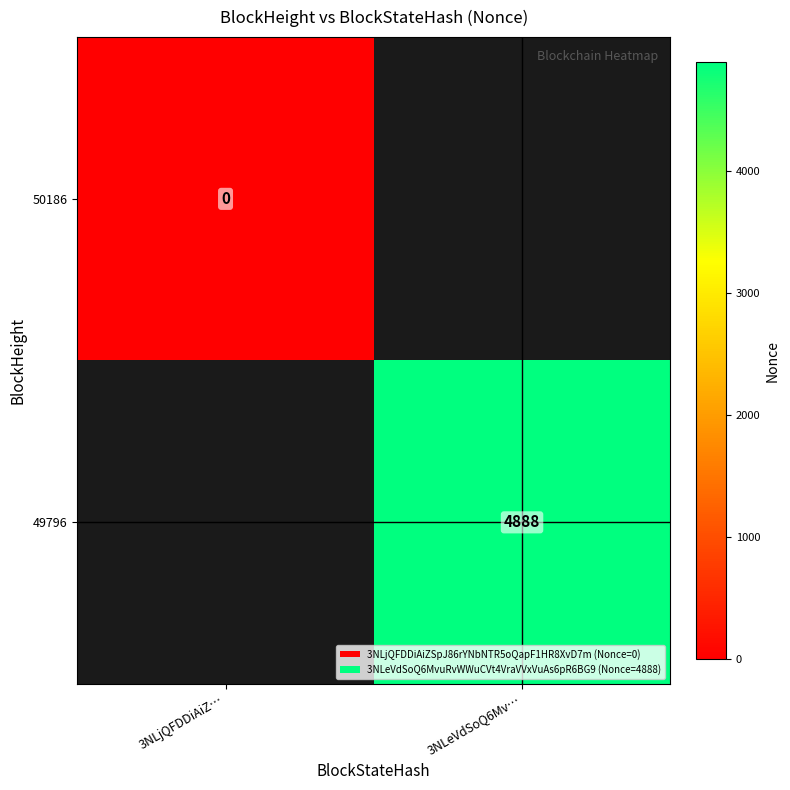

Is it true that 49796 equals 1779 at 3NLeVdSoQ6Mv…?

False